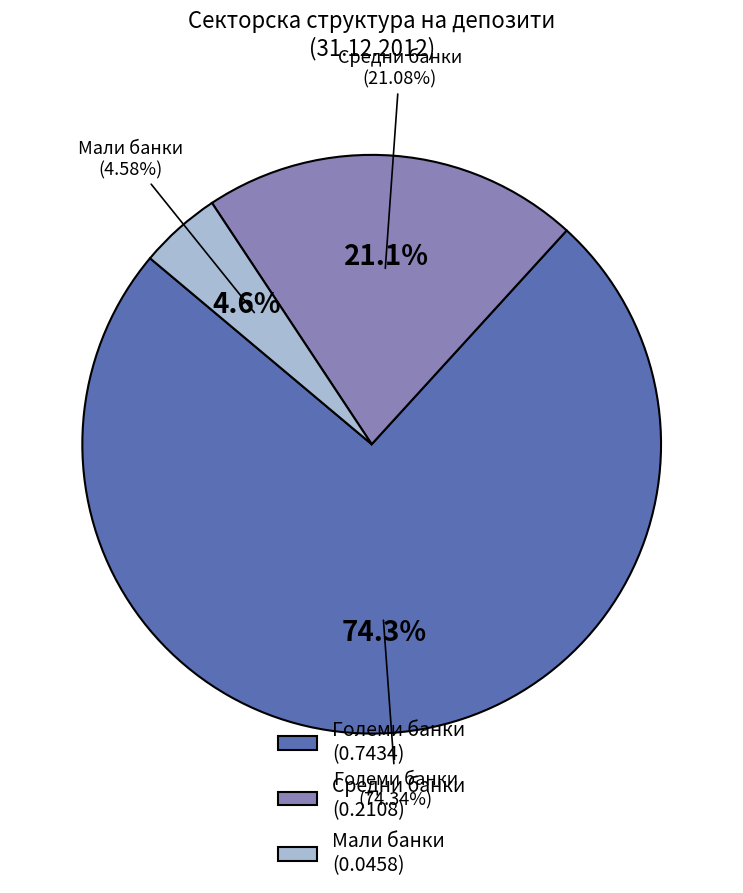

Rank the series by their maximum value, from lowest to highest.

Мали банки, Средни банки, Големи банки